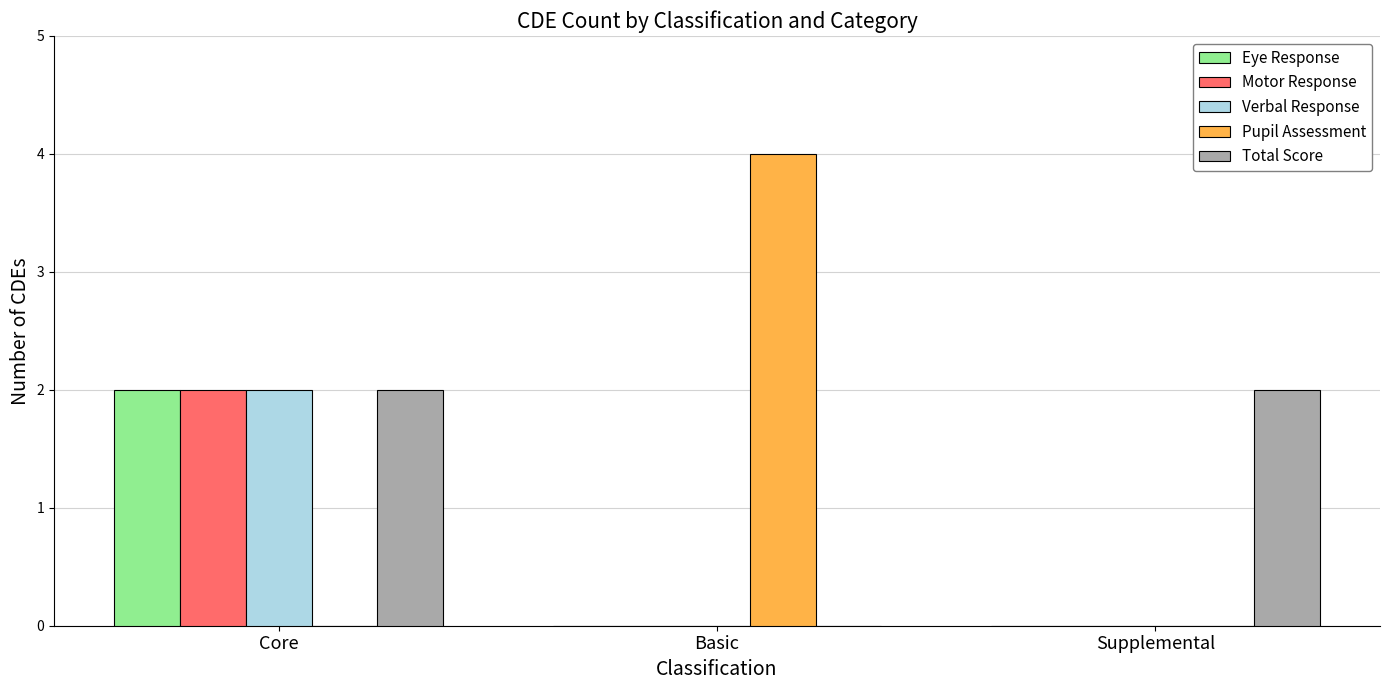

How many groups of bars are there?

3